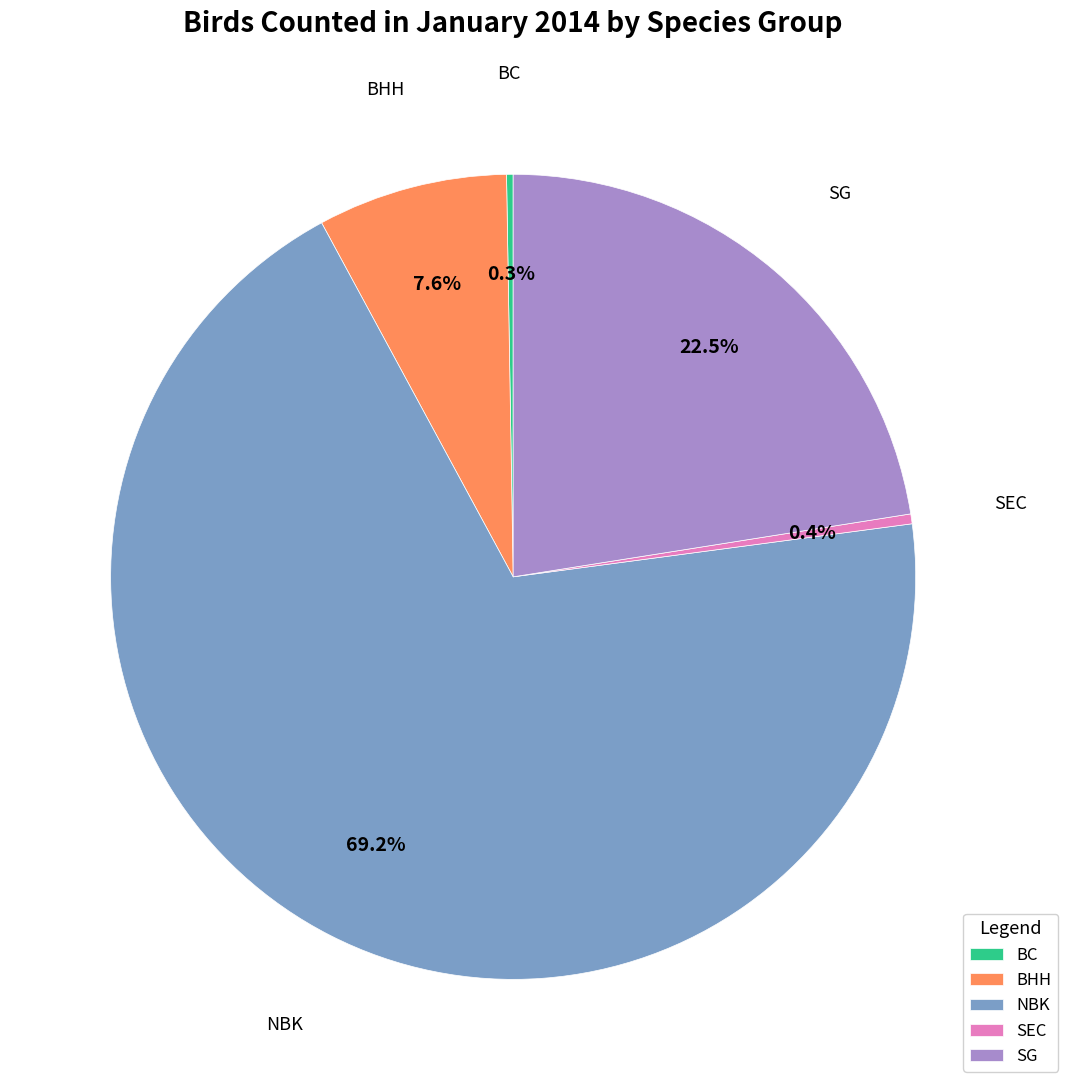

Between SG and SEC, which is larger?

SG